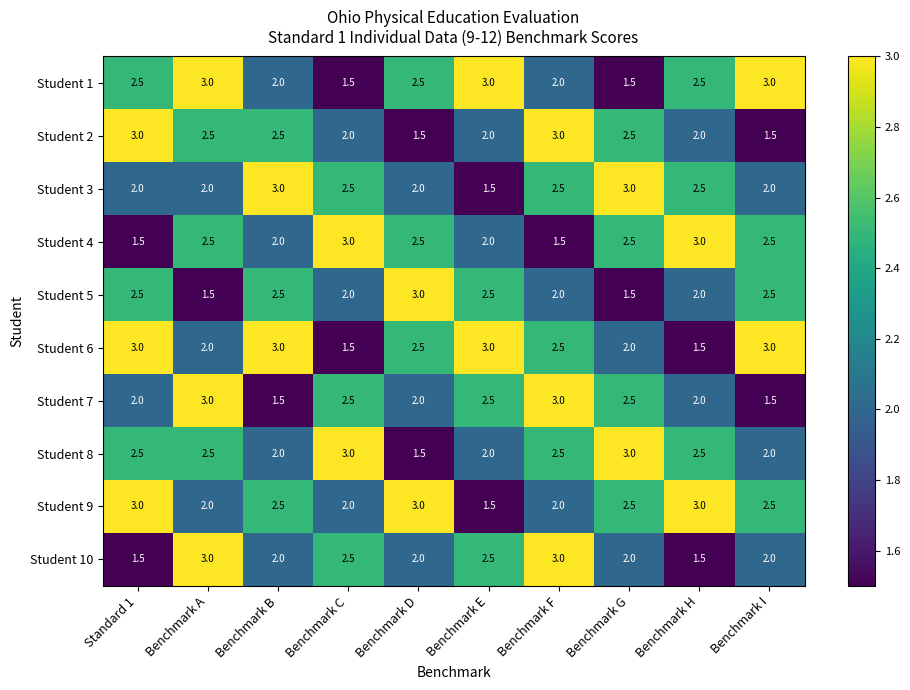

Where does the Student 10 series first go above 2?

Benchmark A